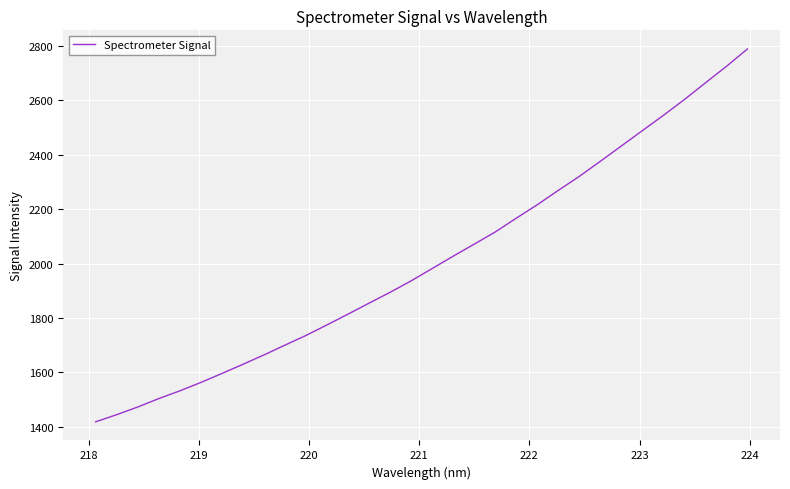

What is the difference between the maximum and minimum values?

1370.4